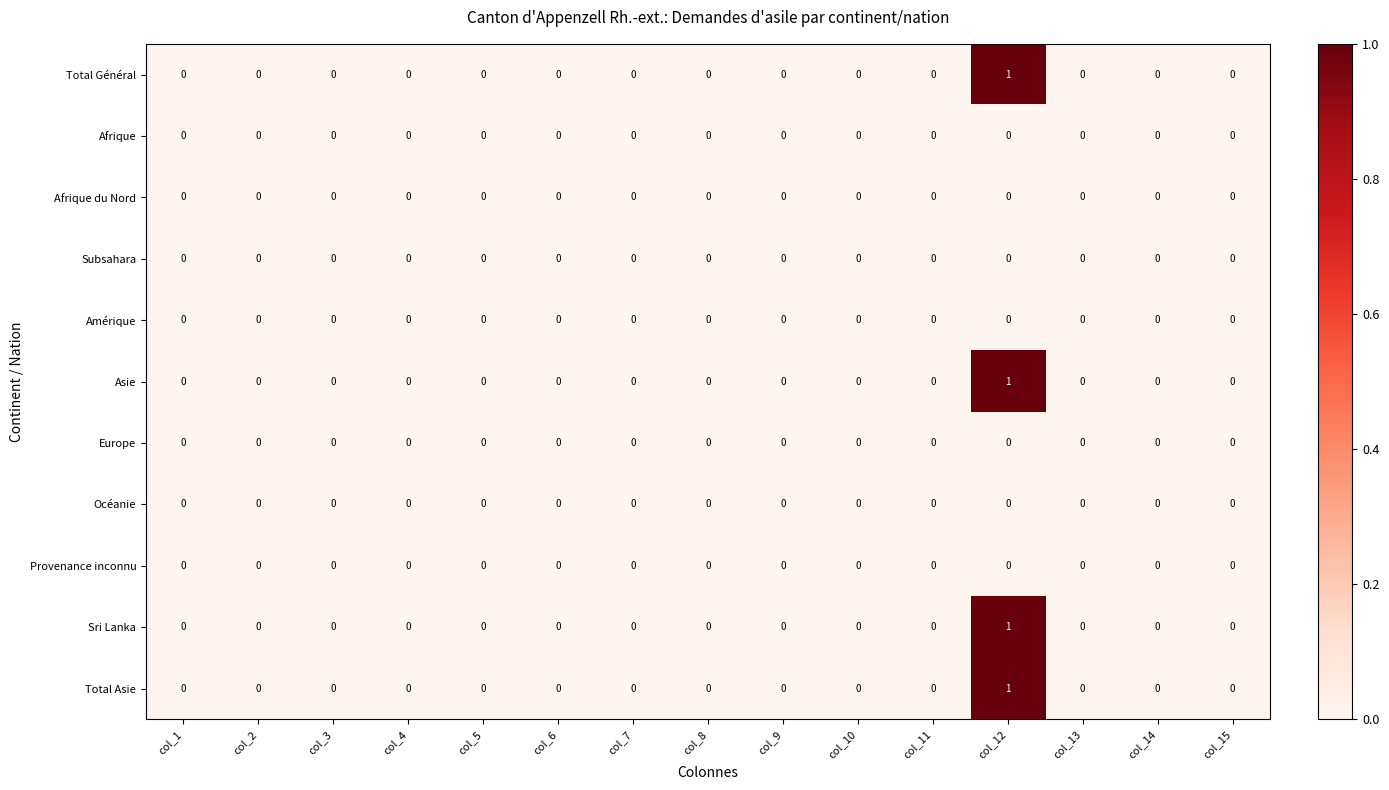

True or false: Océanie has a value of 0 at col_14.

True